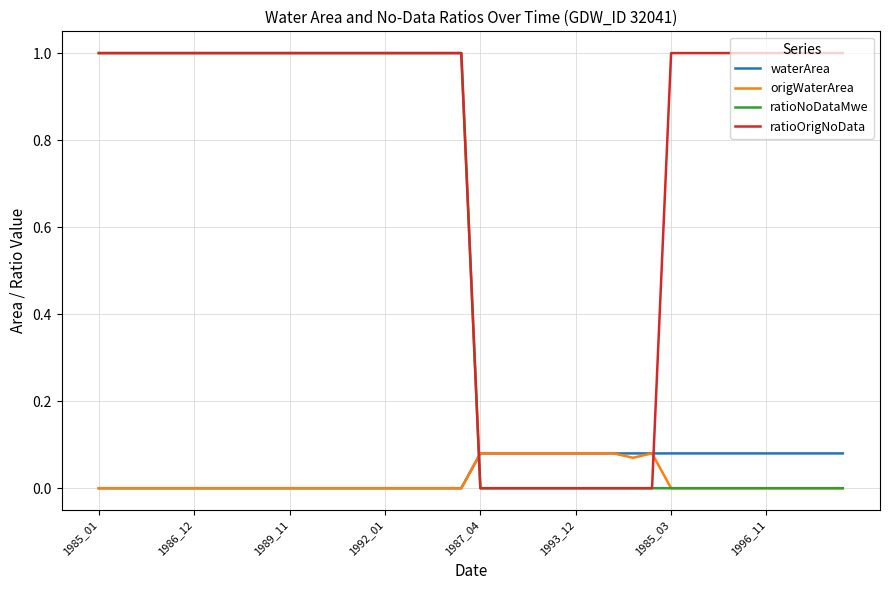

True or false: ratioOrigNoData and waterArea cross at least once.

True